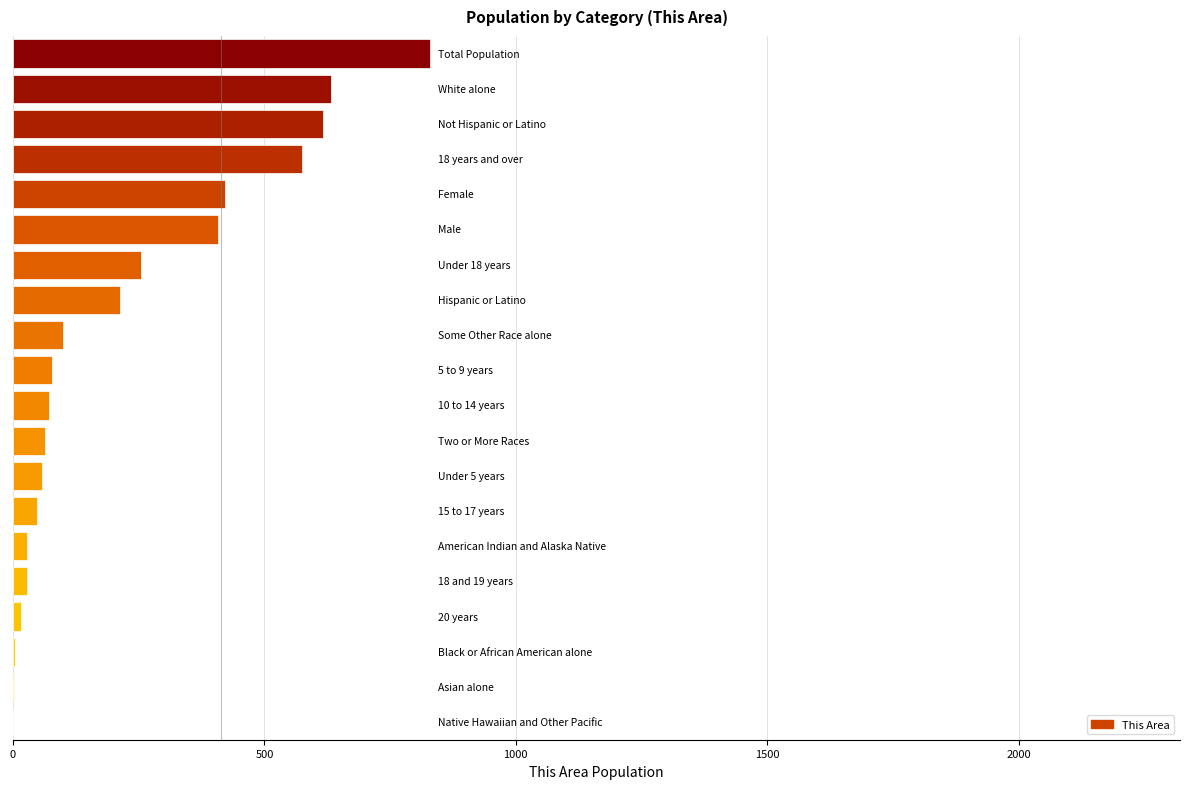

What is the maximum value shown in the chart?

829